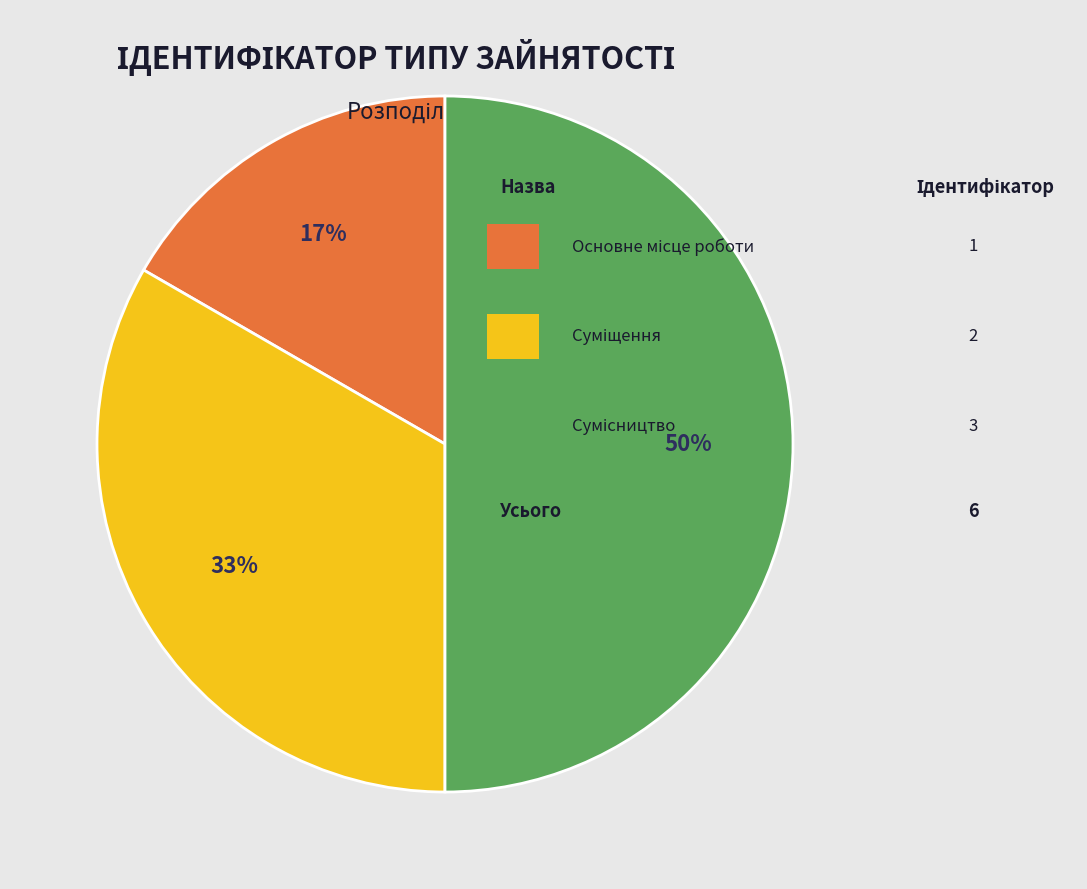

To the nearest percent, what is the average slice percentage?

33%